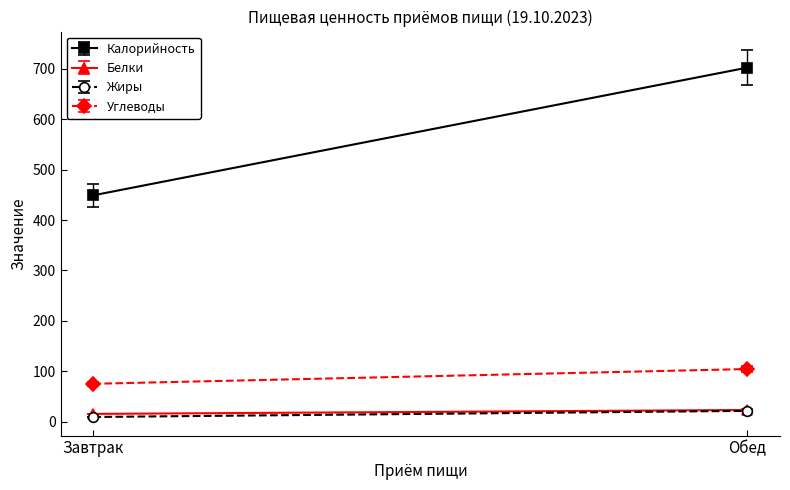

Which series has the widest spread of values?

Калорийность